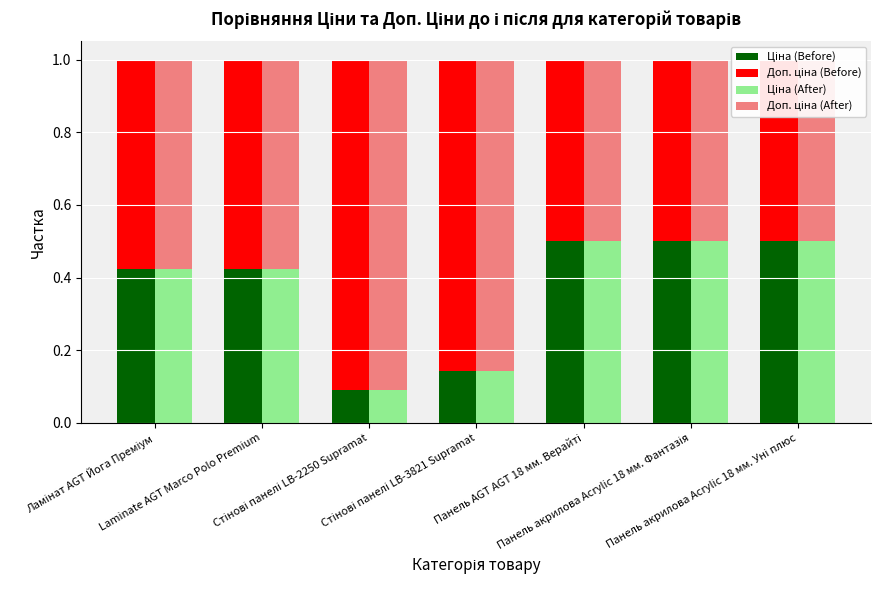

How many bars are there in each group?

4